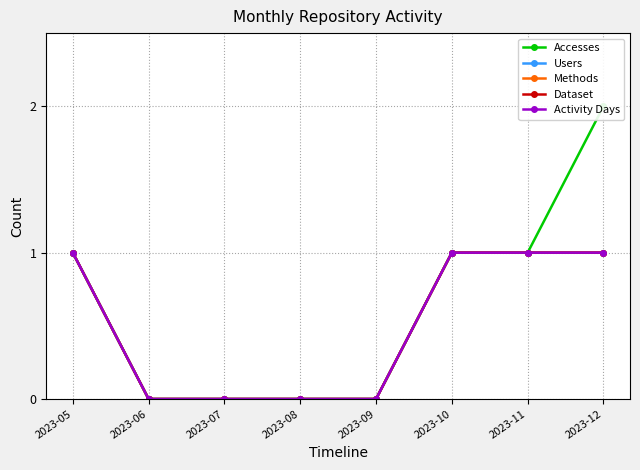

True or false: Methods has more than 0 interior local peaks.

False